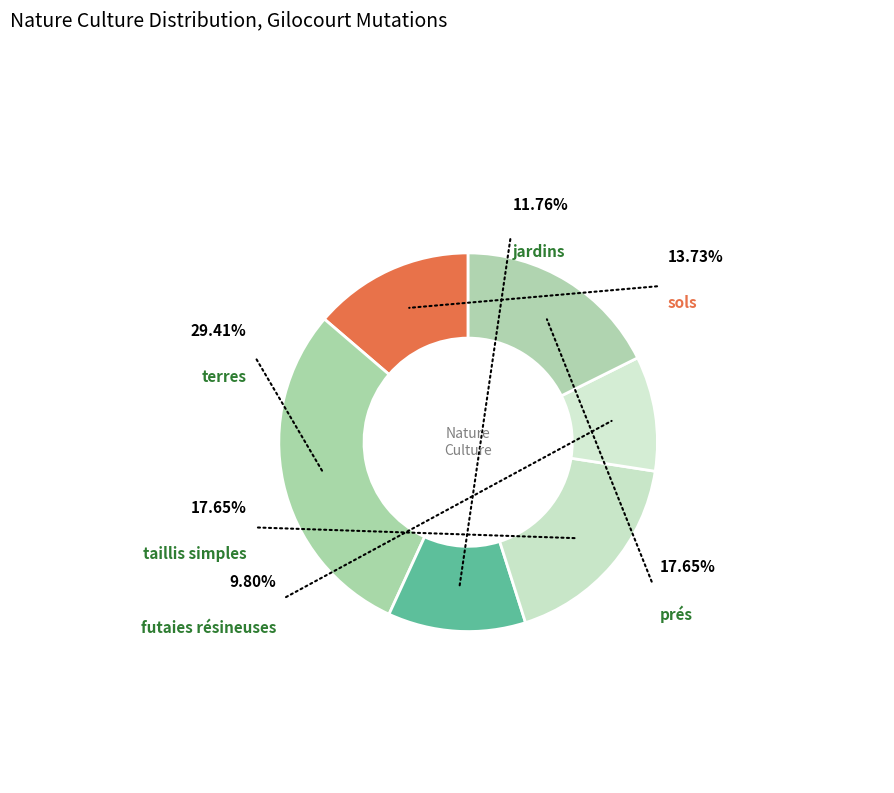

What is the change in value from taillis simples to futaies résineuses?

-4